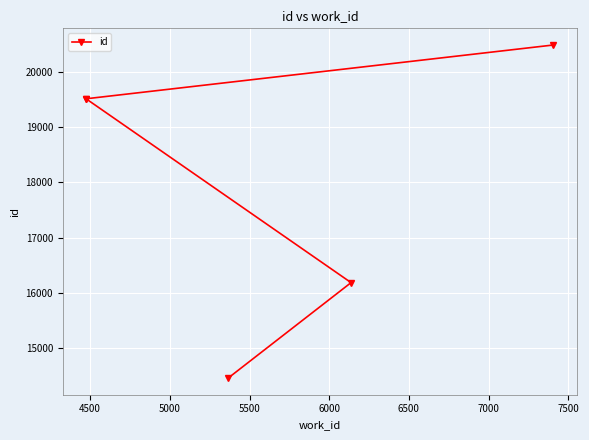

How many values are below 19512?

2